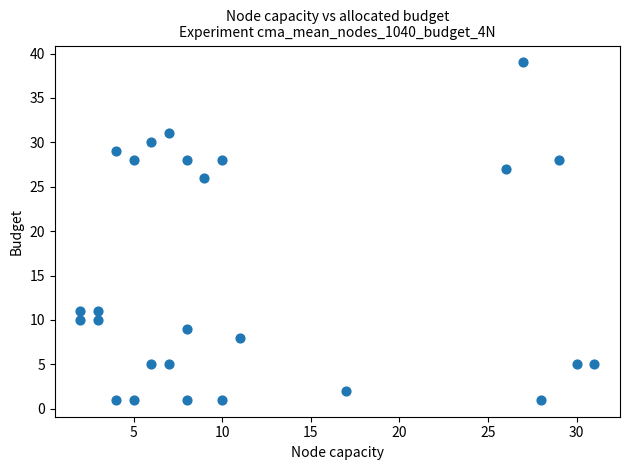

What Y value in the scatter plot is closest to 20?

26